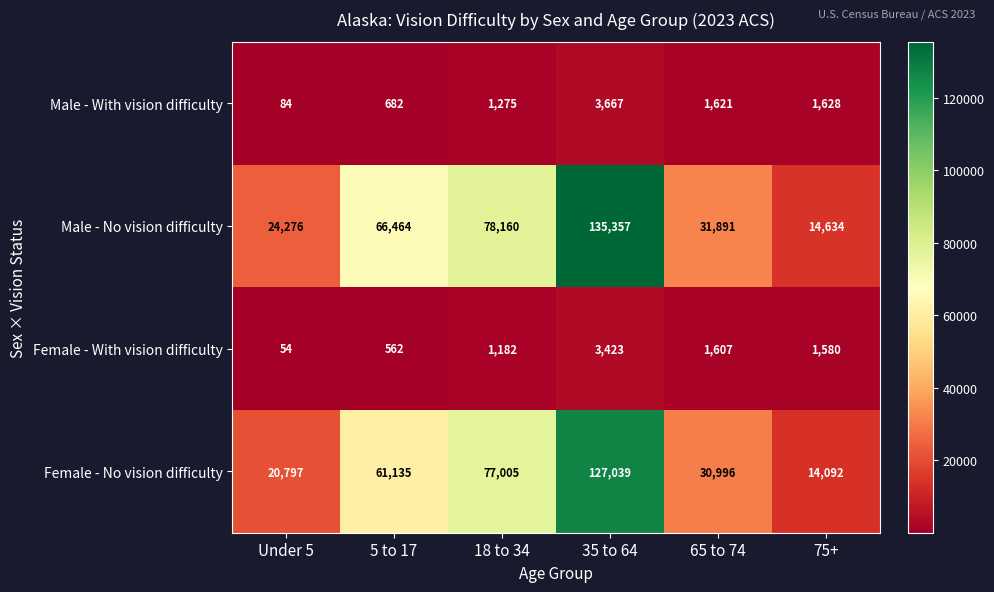

Which series has the widest spread of values?

Male - No vision difficulty